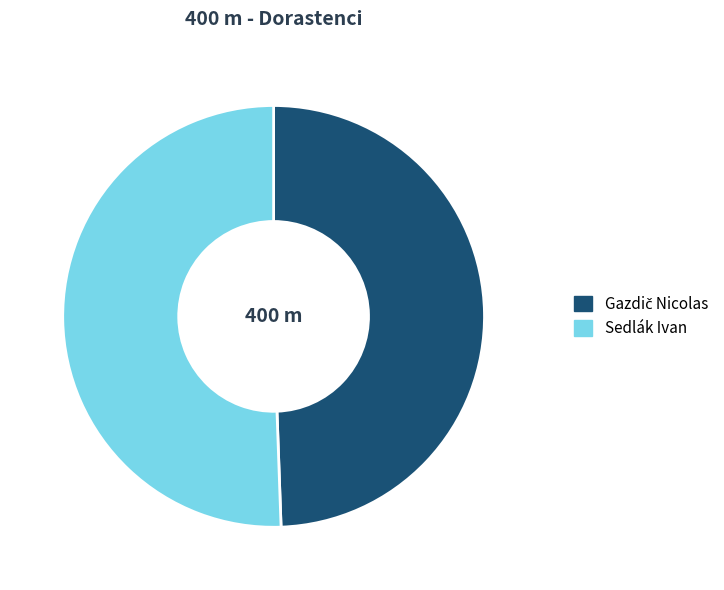

Which slice represents more than half of the pie?

Sedlák Ivan